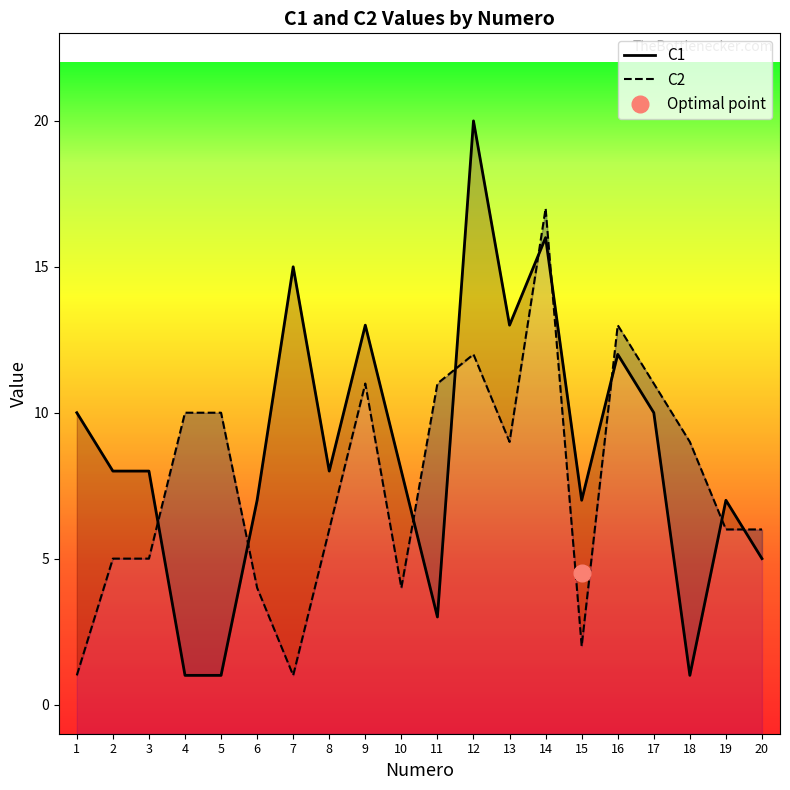

The value of C2 at 8 is 6. True or false?

True